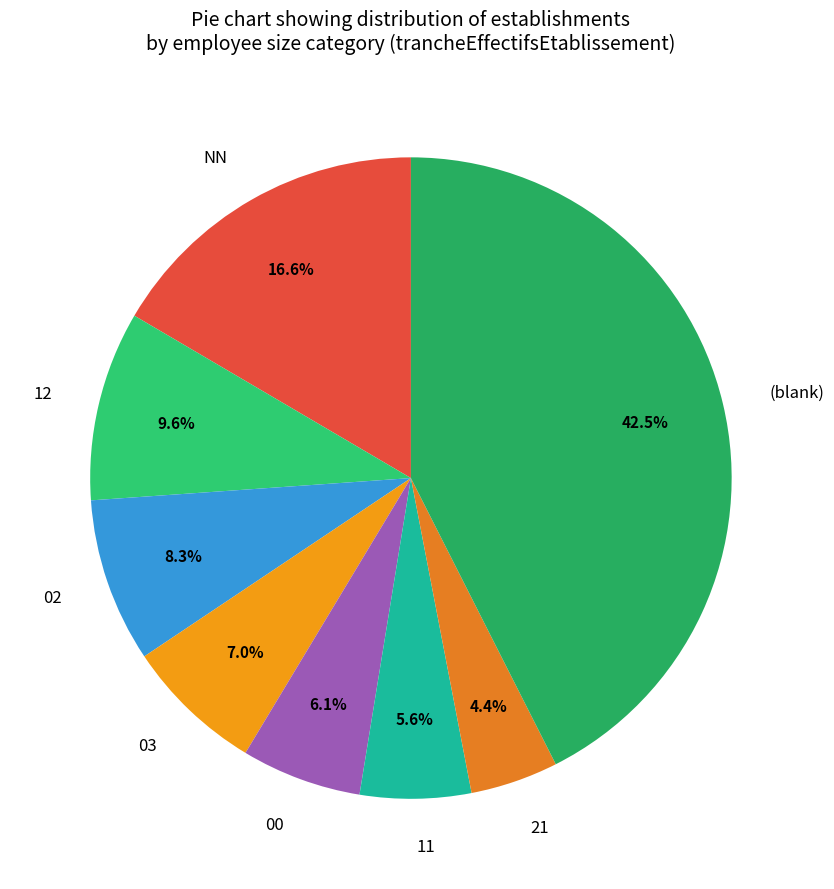

To the nearest percent, what is the difference between the largest and smallest slice percentages?

38%